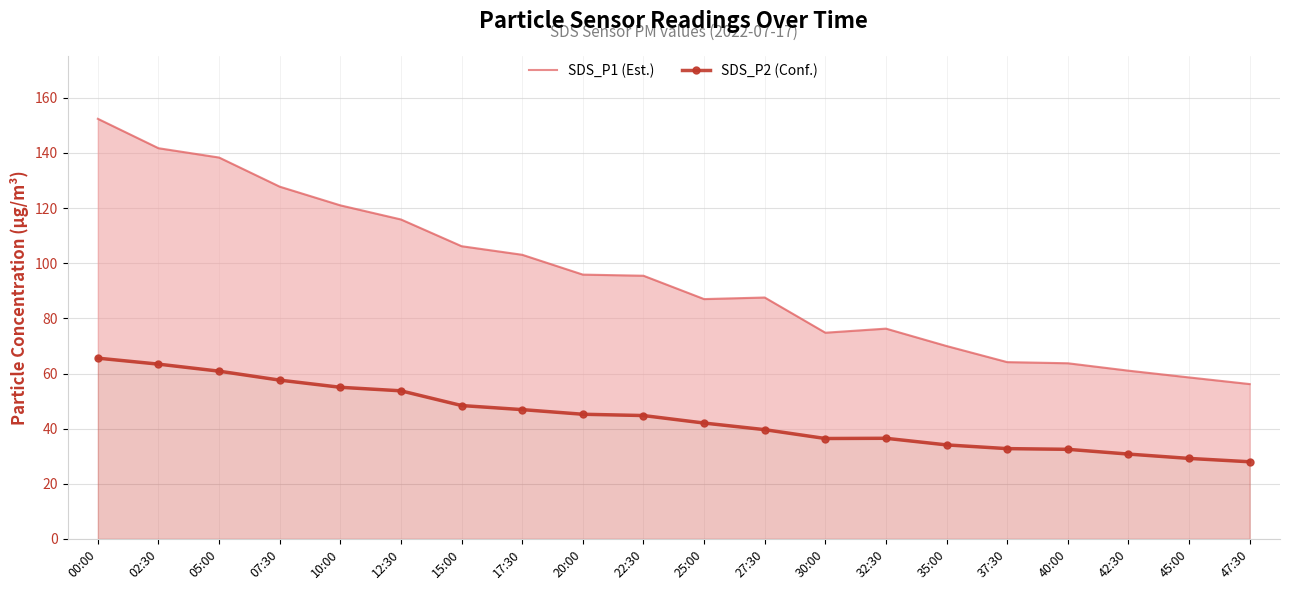

What is the difference between the SDS_P2 (Conf.) values at 45:00 and 10:00?

25.8